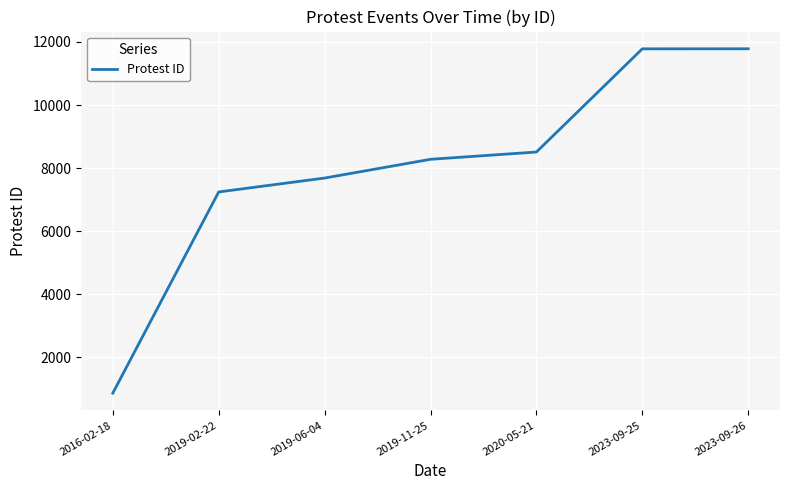

What is the ratio of the value at 2023-09-26 to the value at 2019-06-04?

1.5